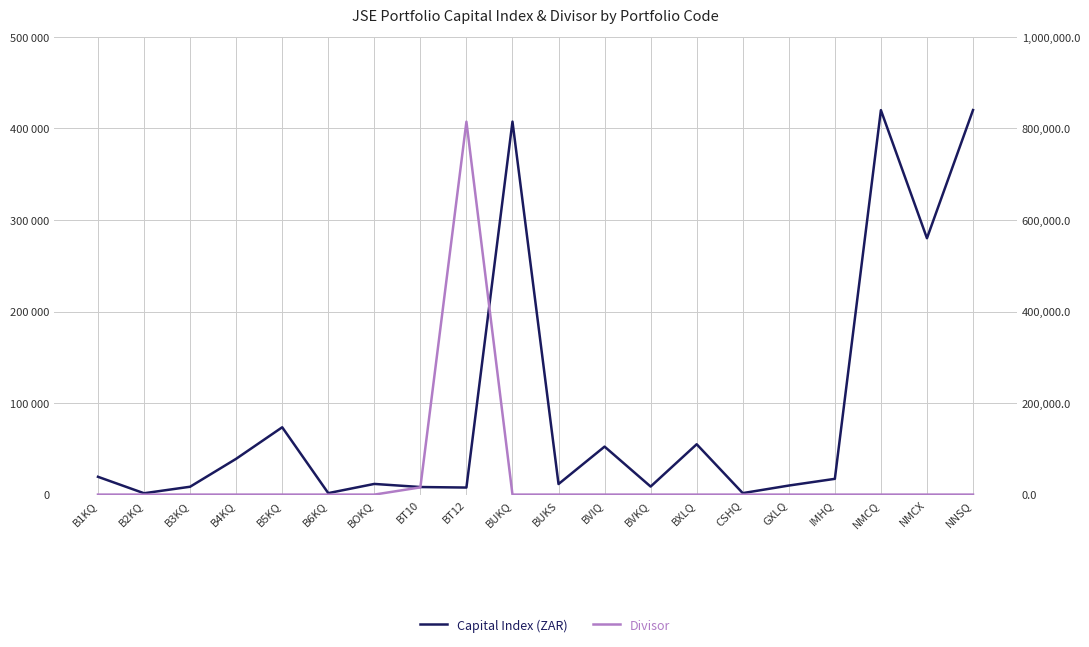

What position from the left is B3KQ?

3